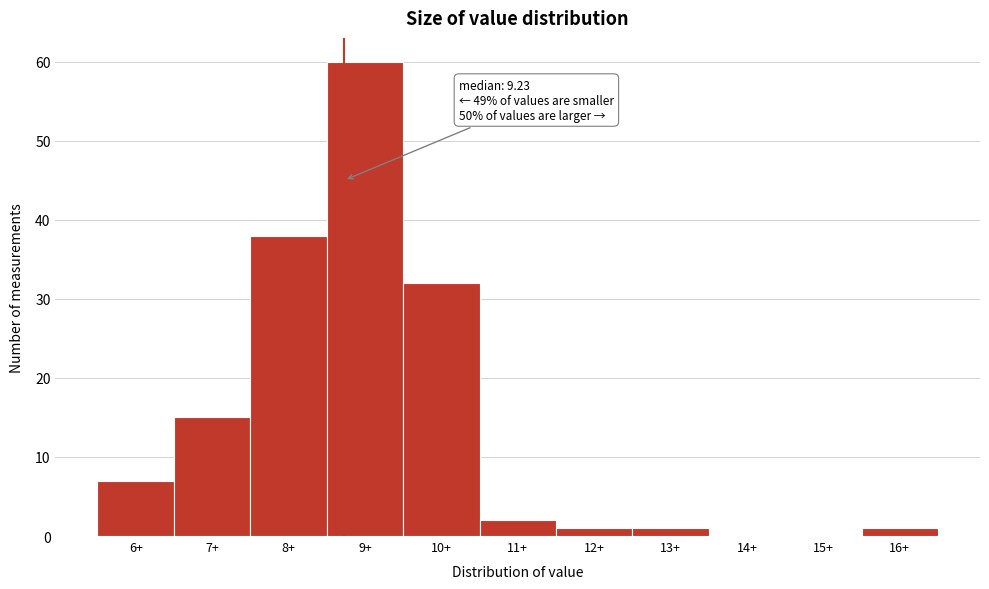

Reading right to left, list all the values displayed in this chart.

16+=1	15+=0	14+=0	13+=1	12+=1	11+=2	10+=32	9+=60	8+=38	7+=15	6+=7